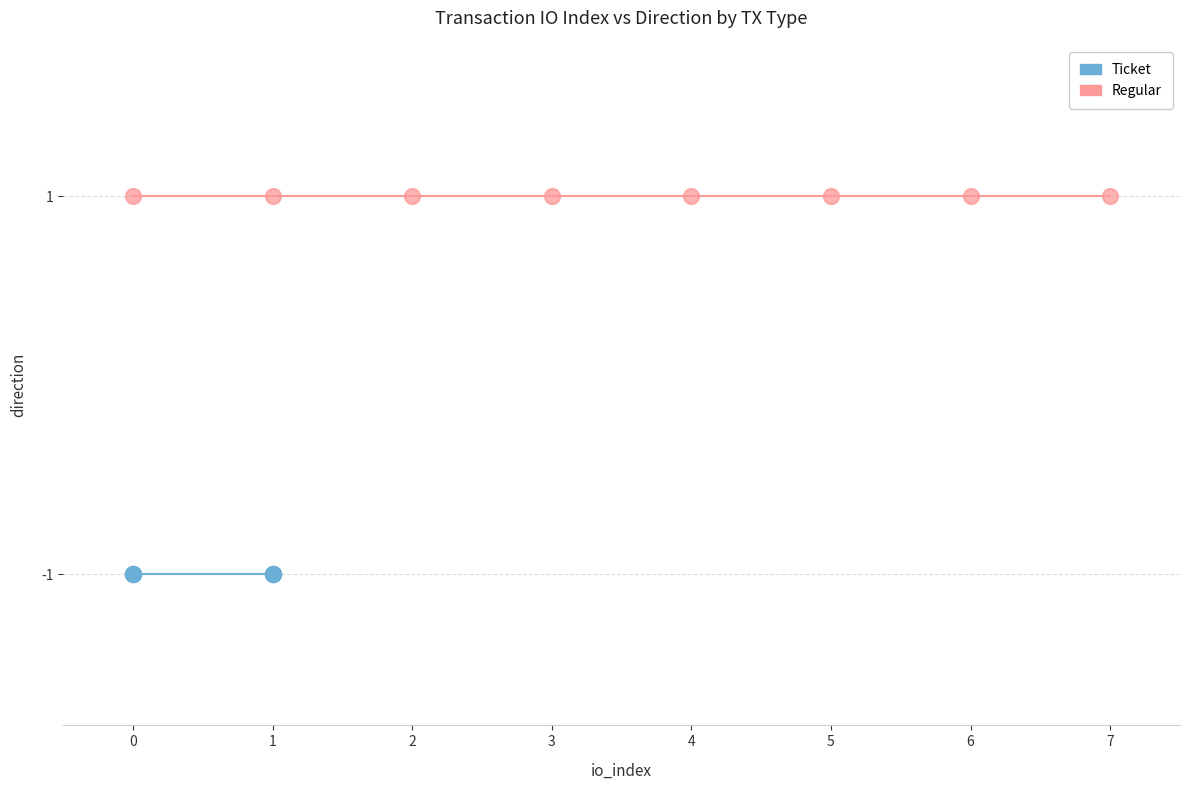

Which series reaches the minimum Y coordinate?

Ticket